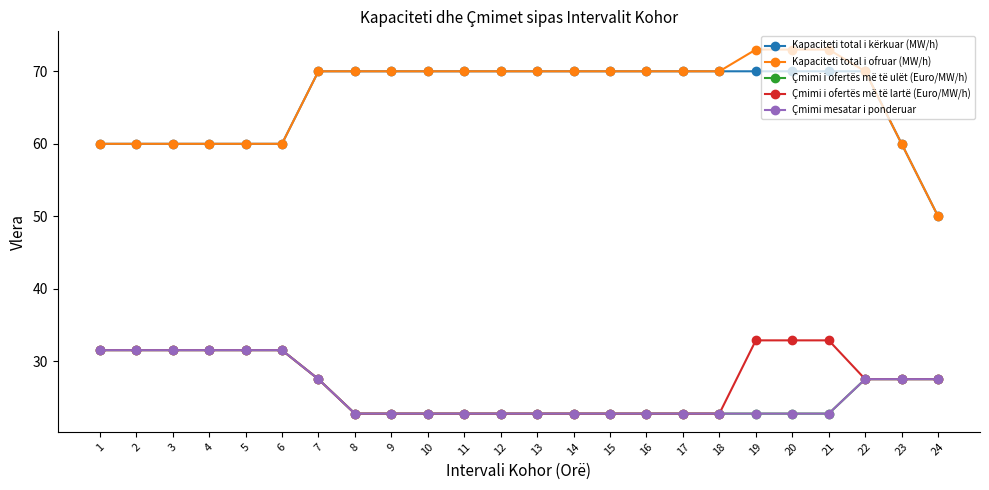

What is the lowest value of the Çmimi i ofertës më të lartë (Euro/MW/h) series?

22.8